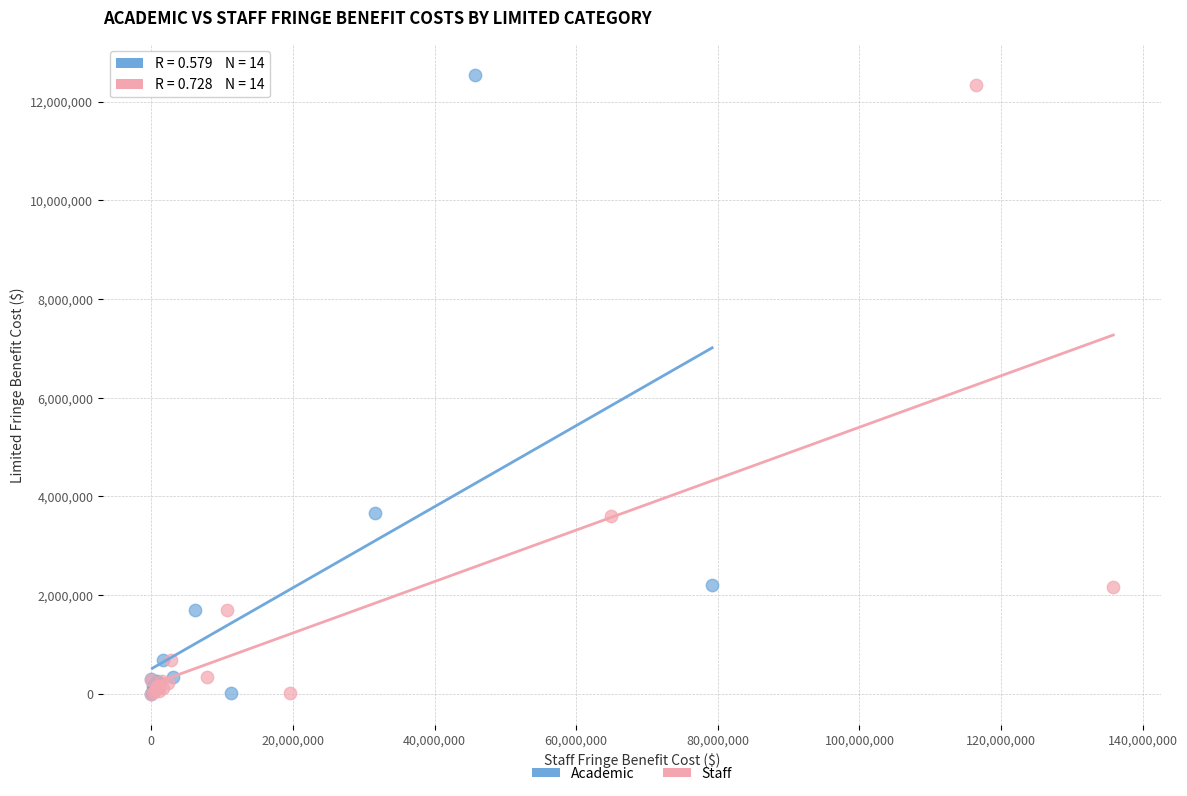

Which series has the widest spread of Y values?

Academic